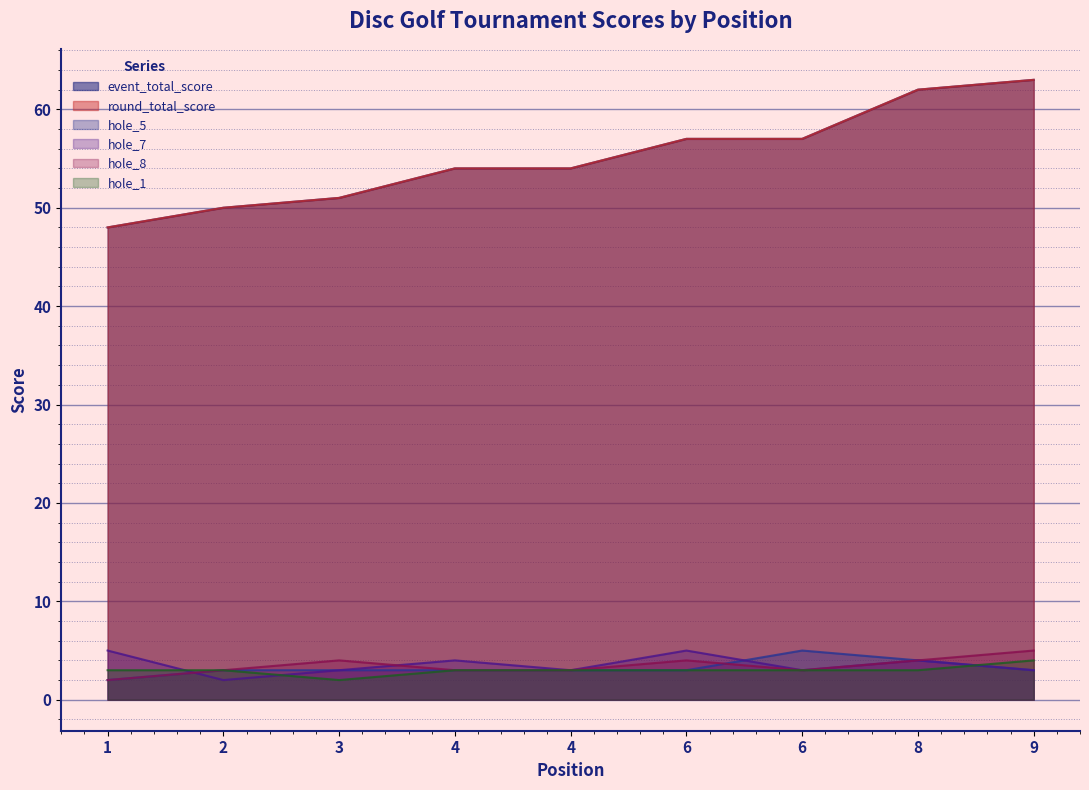

Which series changed the most between 3 and 8?

event_total_score